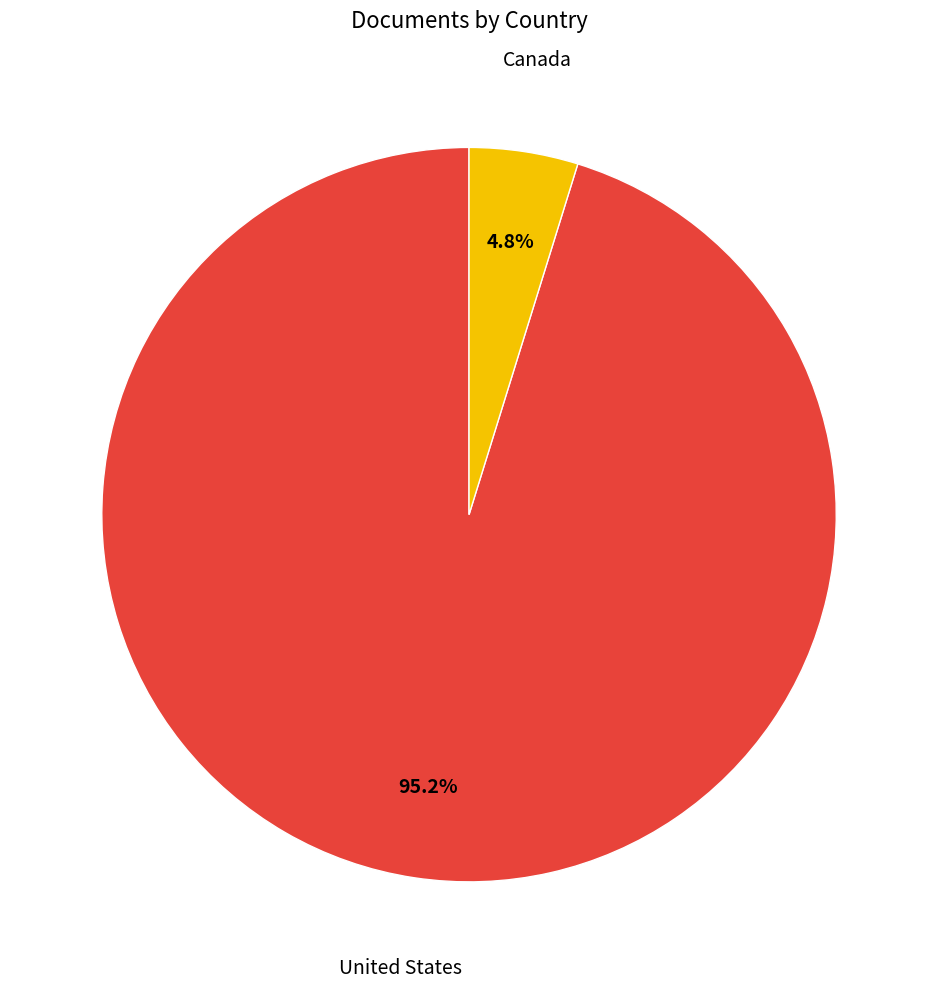

Rank the categories by value from highest to lowest.

United States, Canada